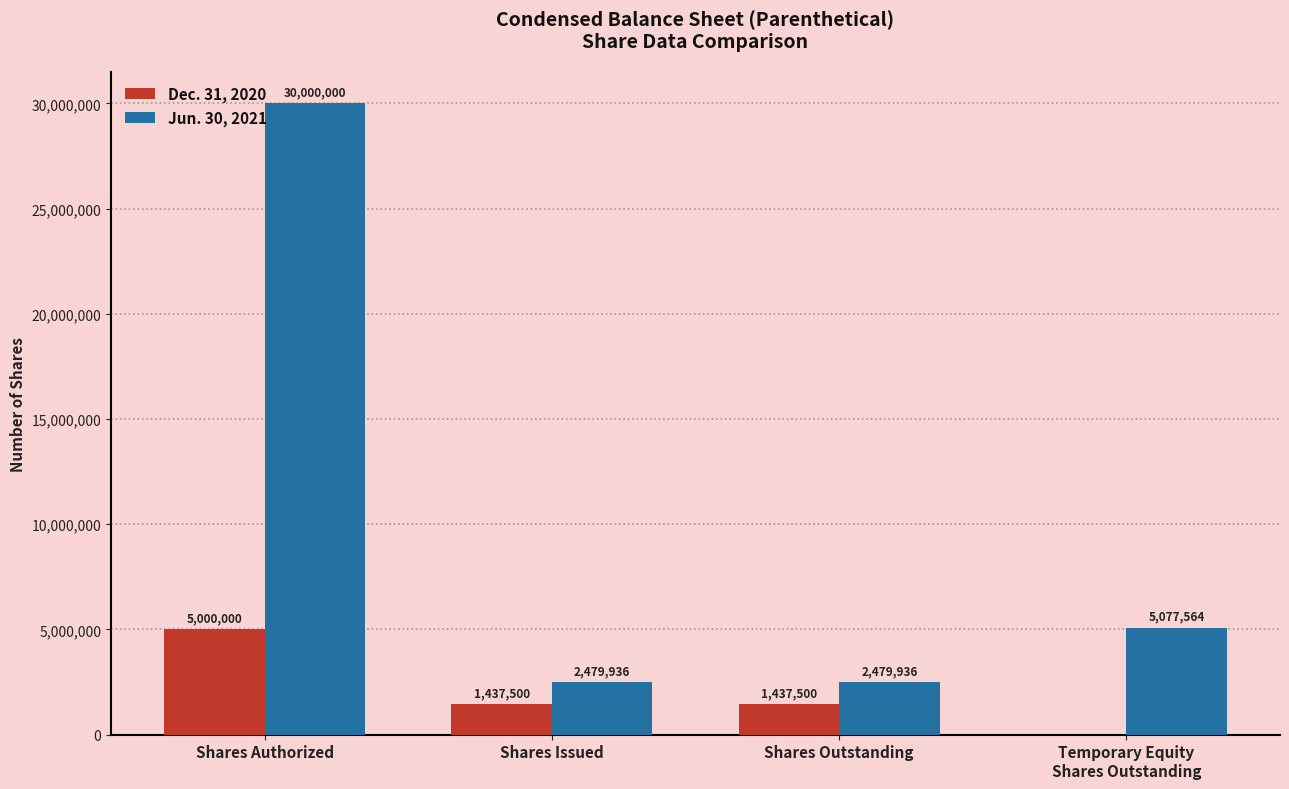

At which label does Dec. 31, 2020 reach its peak?

Shares Authorized